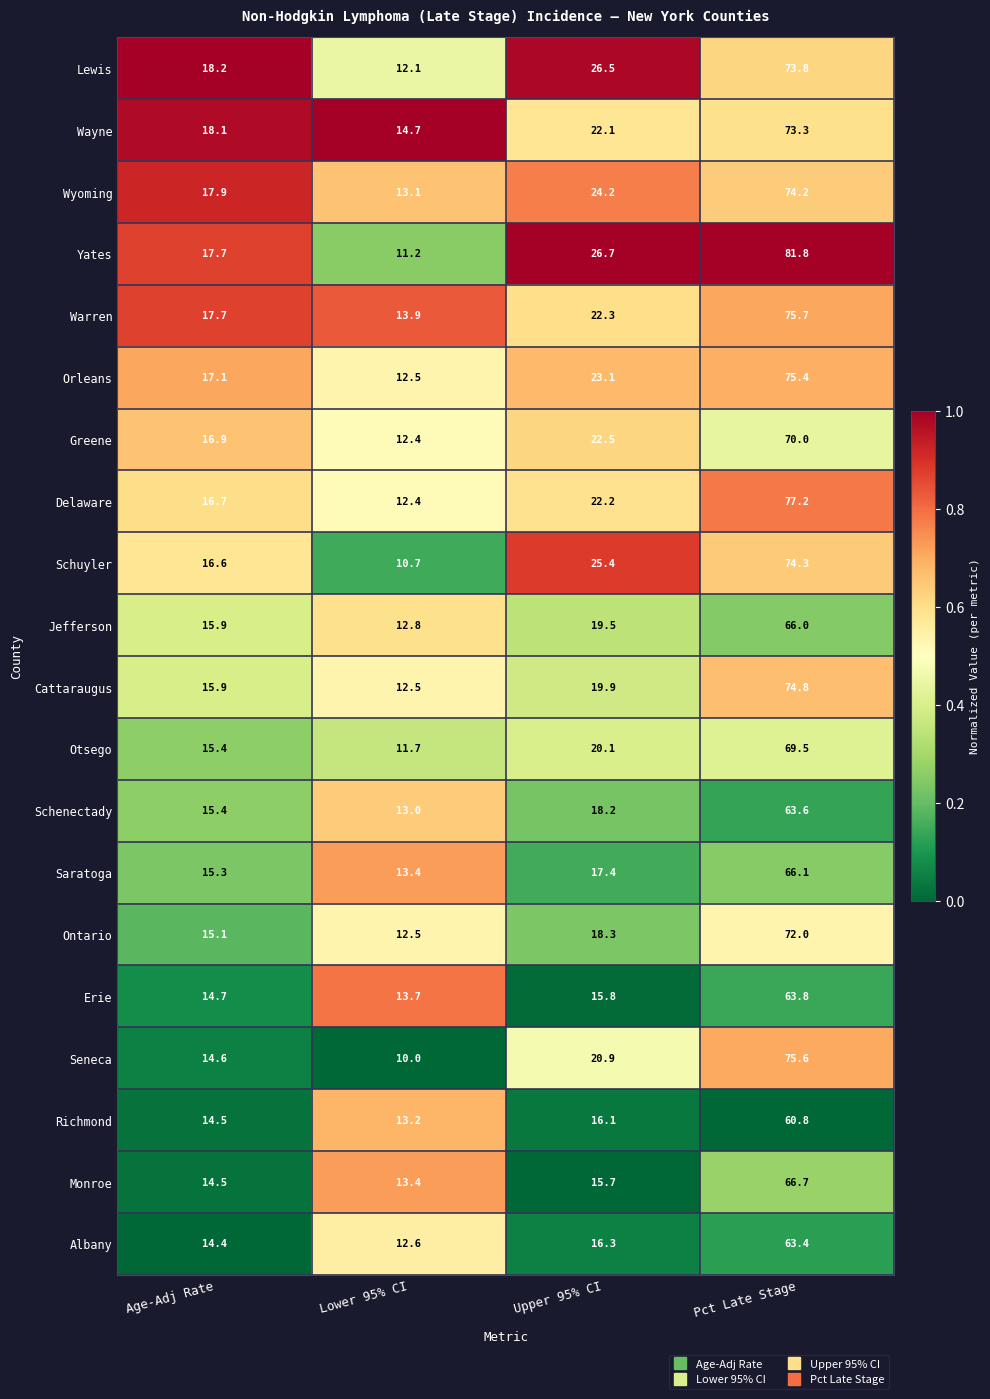

Which series has the largest range (max minus min)?

Yates